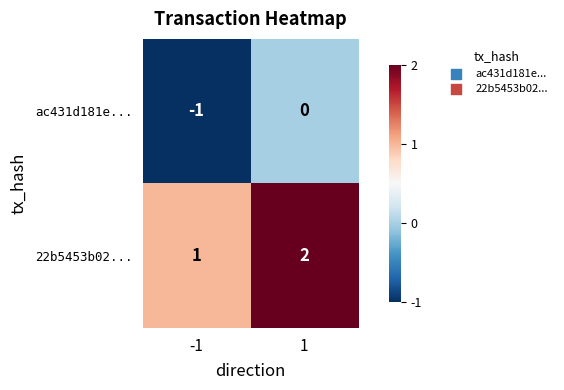

At how many categories does at least one series exceed 0?

2